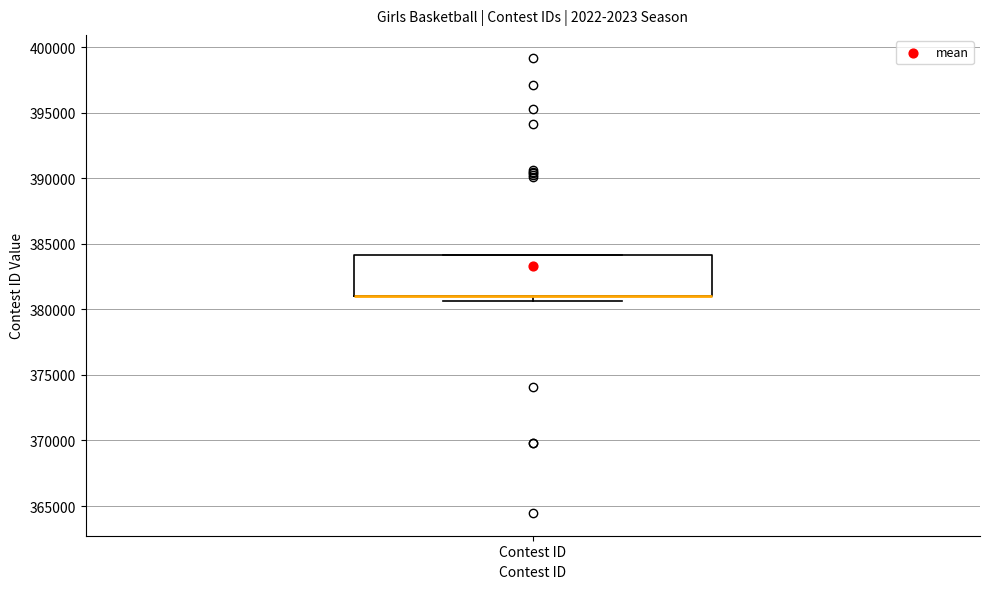

Where is the upper edge of the box for Contest ID on the y-axis? The values are not printed on the chart, so give them approximately, as read against the axis.

384000